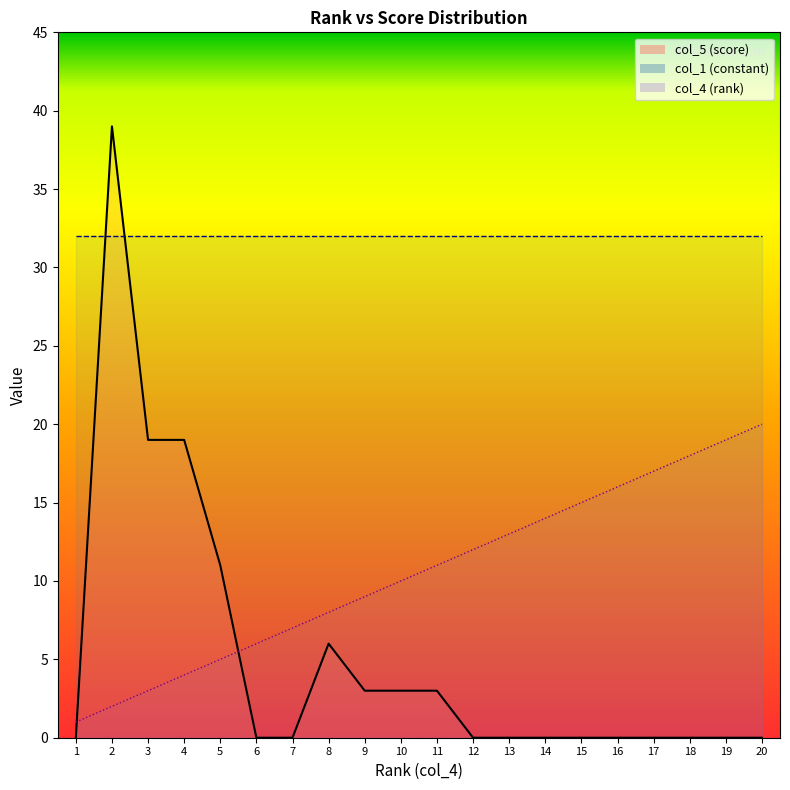

At which label is col_5 closest to 19?

3